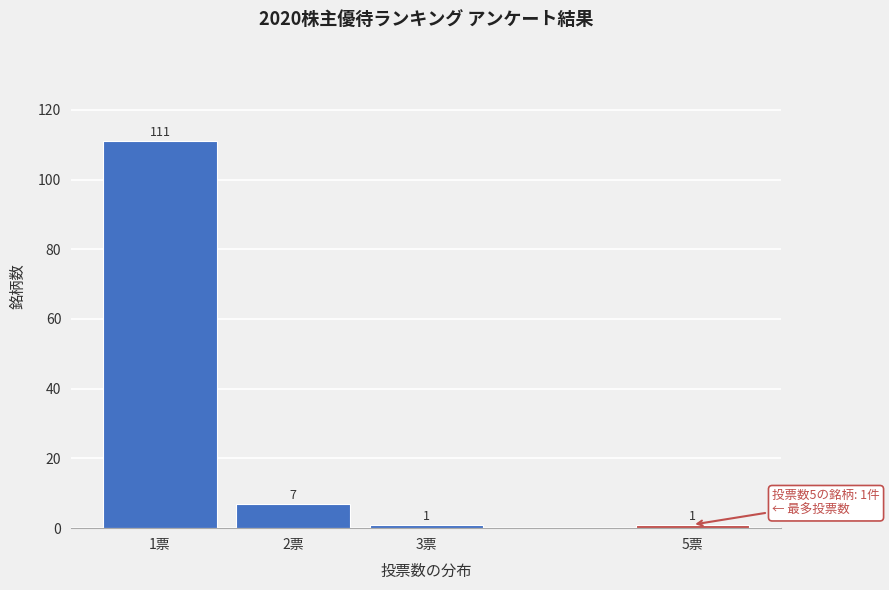

Reading left to right, transcribe all the data shown in this chart.

1票=111	2票=7	3票=1	5票=1